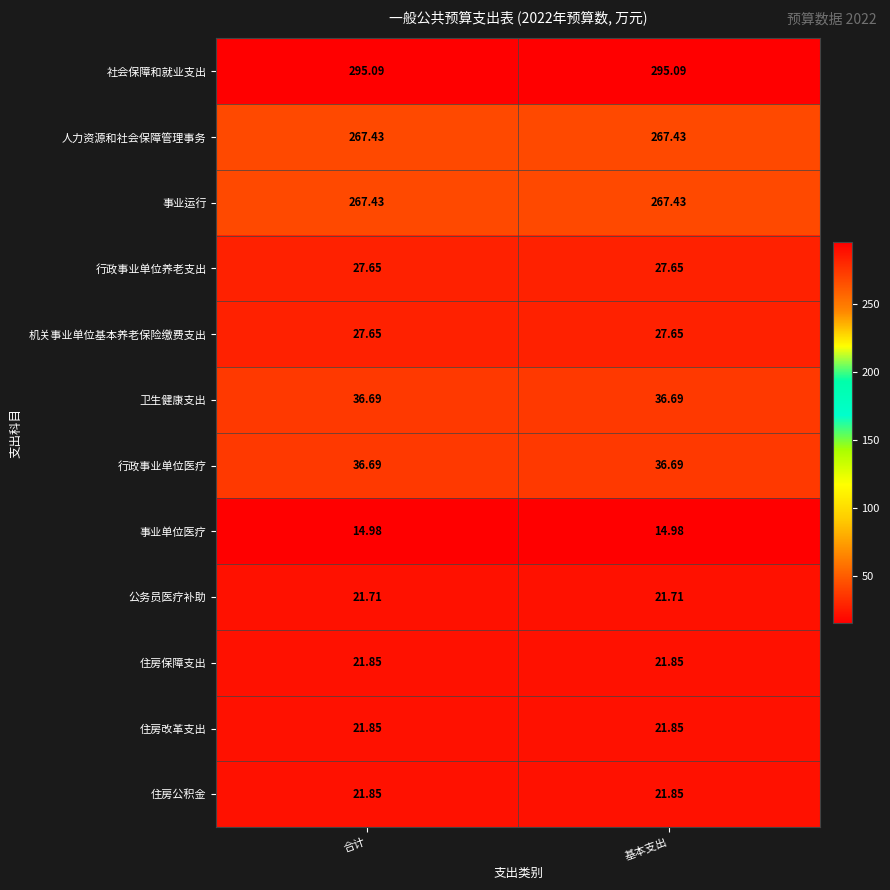

Is the value of 事业单位医疗 at 合计 greater than the value of 住房改革支出 at 基本支出?

No